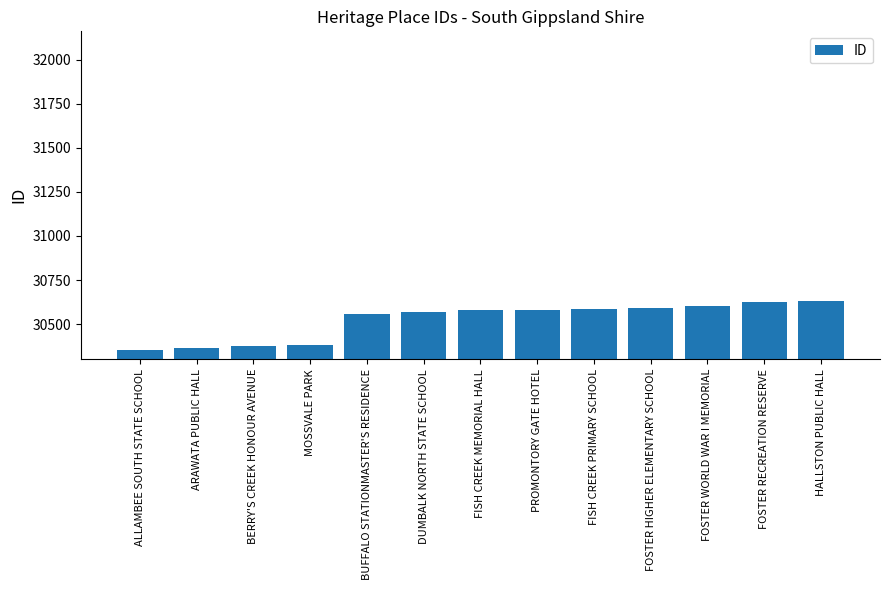

Are the bars grouped side by side (vs. stacked)?

No